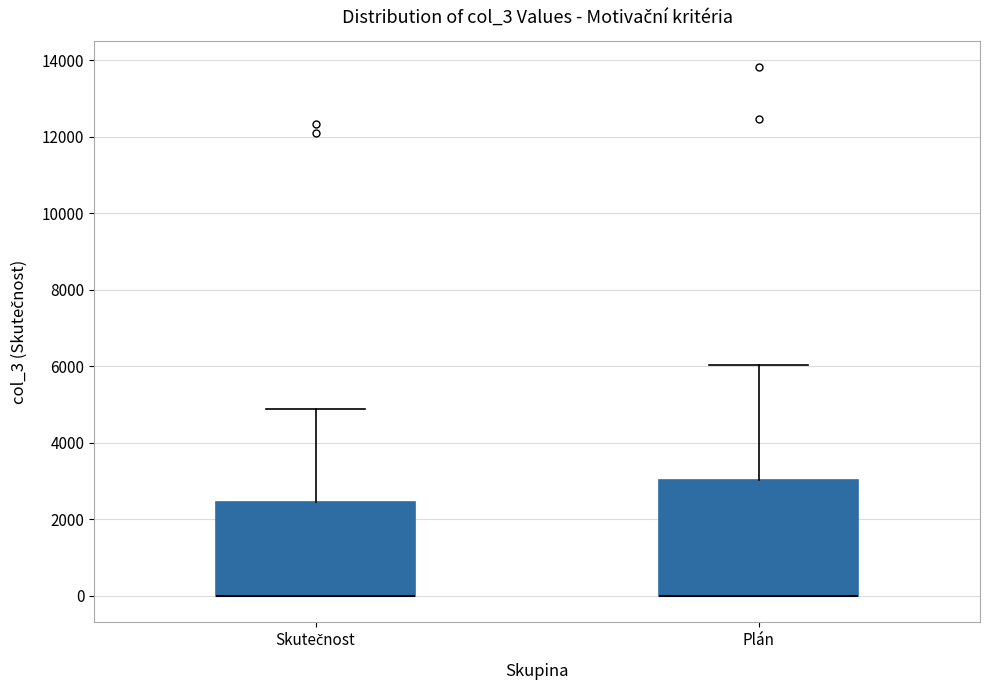

Reading left to right, transcribe this box plot: for each box, give where its median line is, the range the box spans, and where its two whiskers end, as read against the y-axis. The values are not printed on the chart, so give them approximately, as read against the axis.

Skutečnost: median 0 (drawn on the box's lower edge), box 0 to 2400, whiskers 0 to 4800
Plán: median 0 (drawn on the box's lower edge), box 0 to 3000, whiskers 0 to 6000